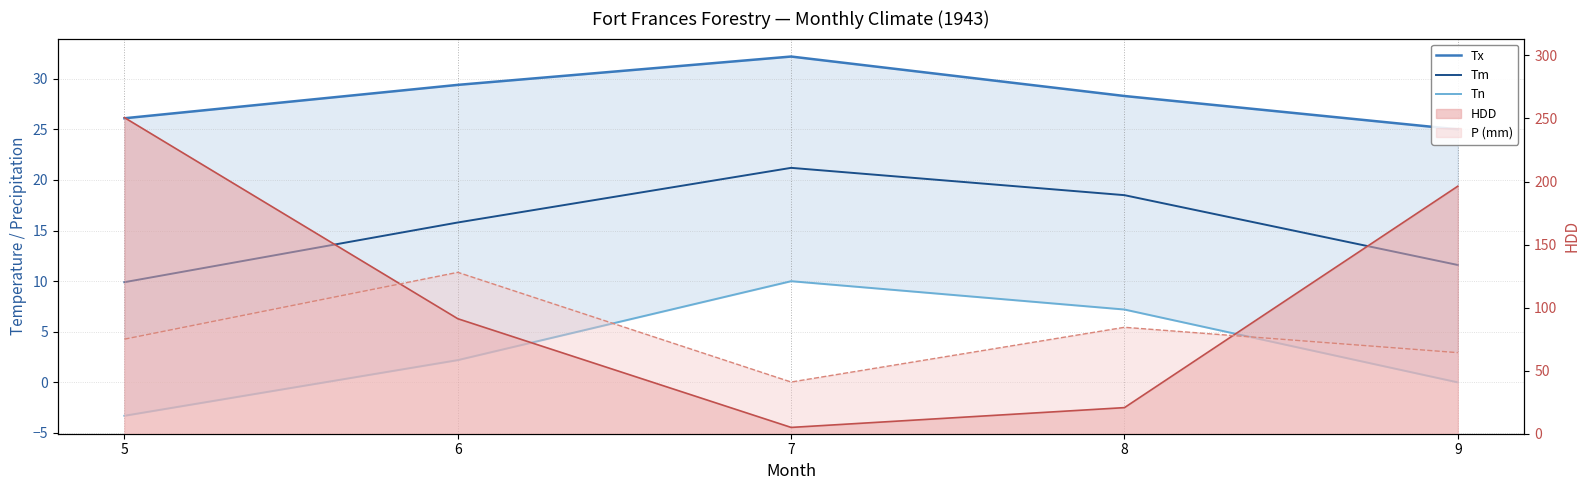

How many data points does each series have?

5